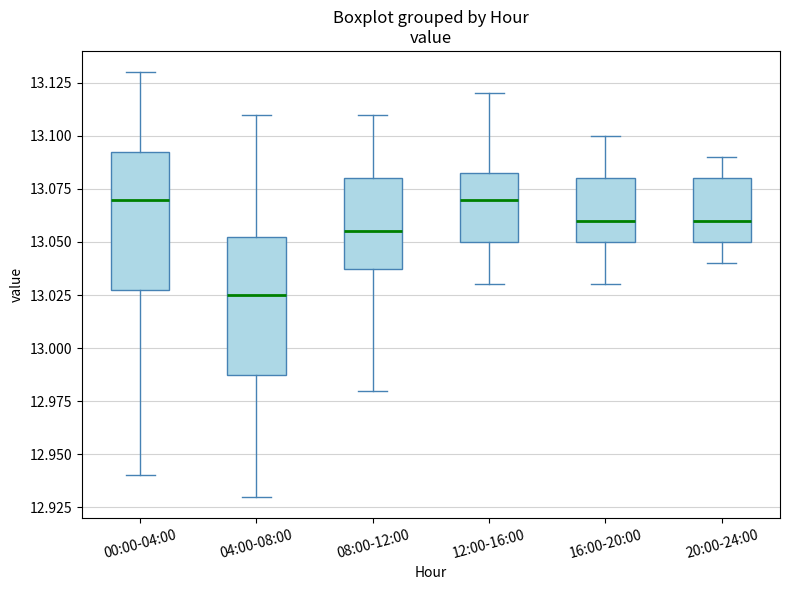

Where is the upper edge of the box for 16:00-20:00 on the y-axis? The values are not printed on the chart, so give them approximately, as read against the axis.

13.080